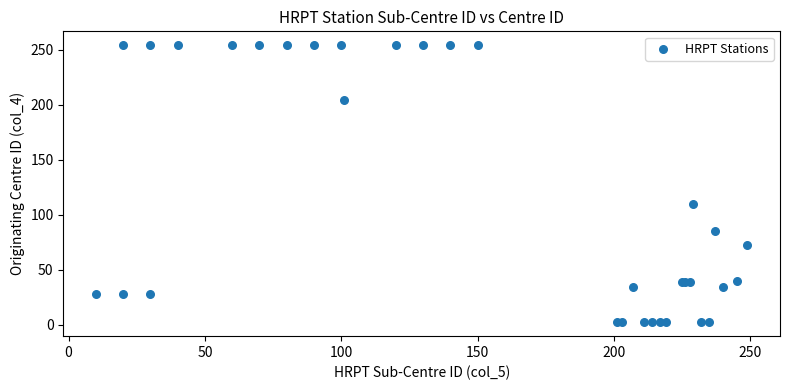

What Y value in the scatter plot is closest to 128?

110